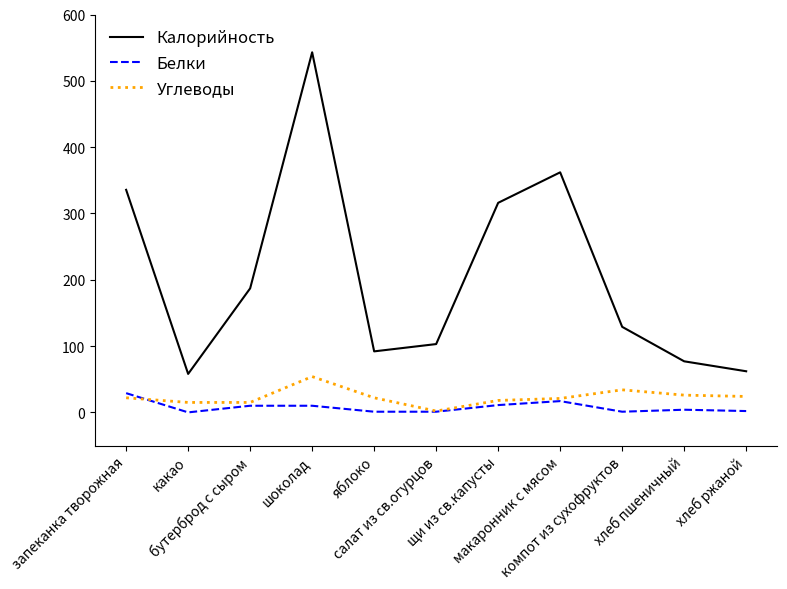

Which label corresponds to the largest value in the chart?

шоколад